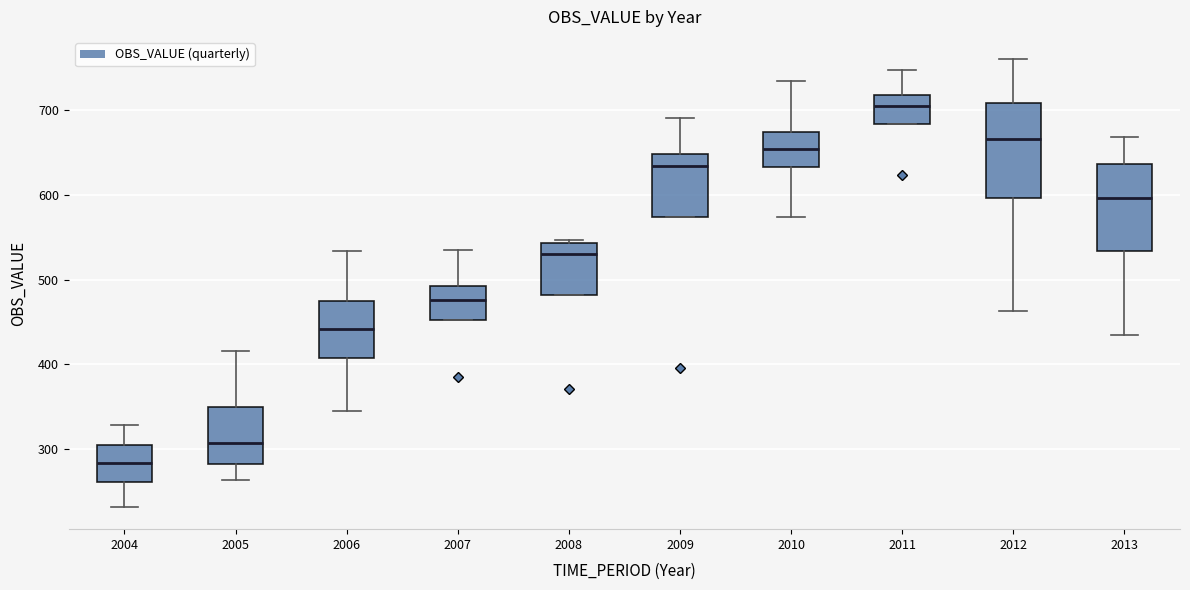

Reading left to right, read every box against the y-axis: the position of its median line, the range the box covers, and the ends of its whiskers. The values are not printed on the chart, so give them approximately, as read against the axis.

2004: median 280, box 260 to 310, whiskers 230 to 330
2005: median 310, box 280 to 350, whiskers 260 to 420
2006: median 440, box 410 to 470, whiskers 340 to 530
2007: median 480, box 450 to 490, whiskers 450 to 530
2008: median 530, box 480 to 540, whiskers 480 to 550
2009: median 630, box 570 to 650, whiskers 570 to 690
2010: median 650, box 630 to 670, whiskers 570 to 730
2011: median 700, box 680 to 720, whiskers 680 to 750
2012: median 670, box 600 to 710, whiskers 460 to 760
2013: median 600, box 530 to 640, whiskers 430 to 670